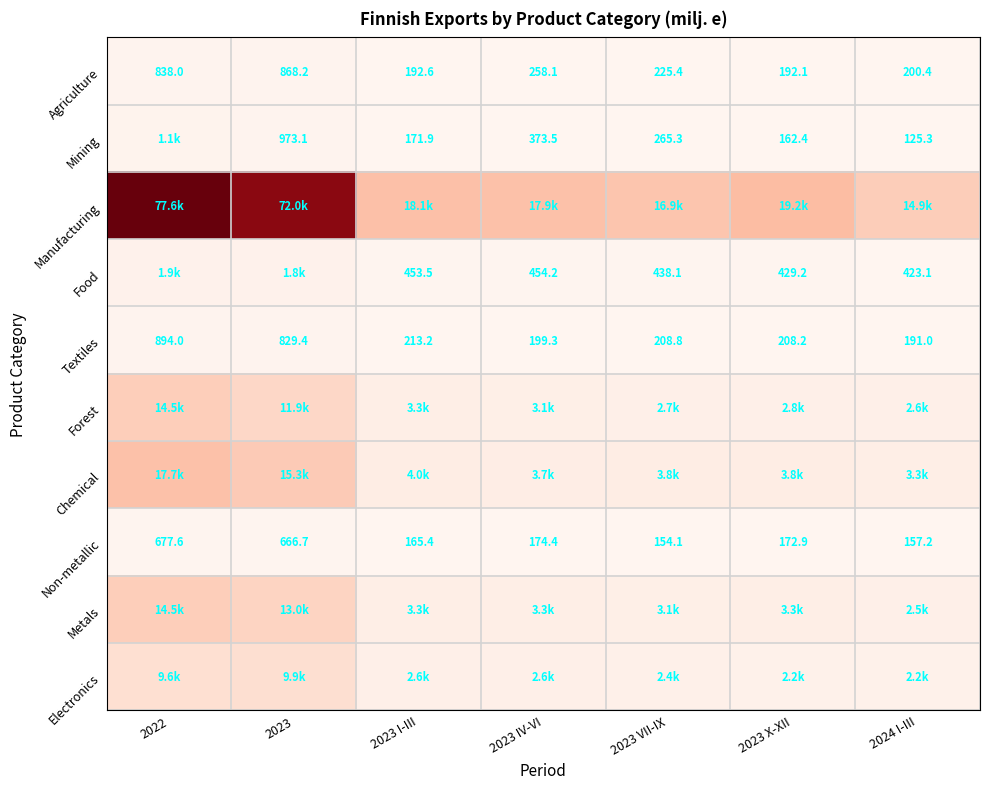

Is the value of Agriculture at 2023 IV-VI greater than the value of Textiles at 2024 I-III?

Yes